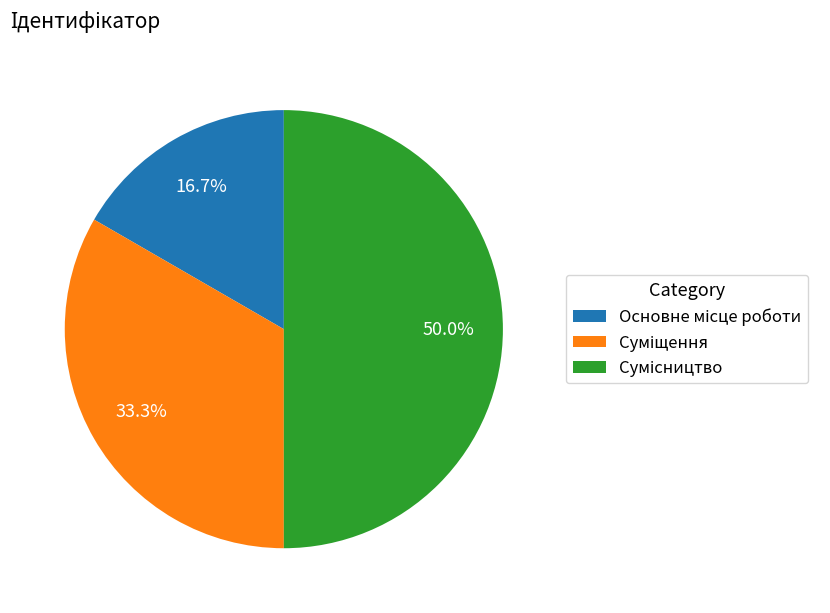

What is the total percentage of Суміщення and Сумісництво?

83.3%